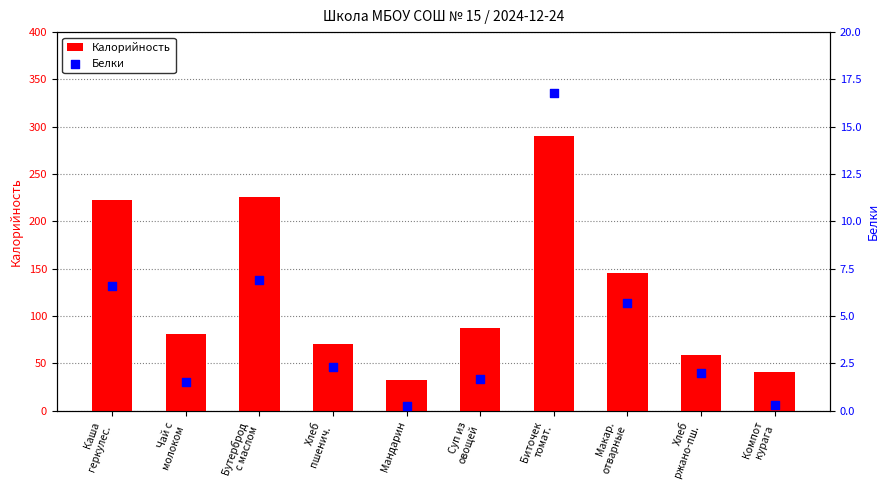

Which series has the largest total across all categories?

Калорийность